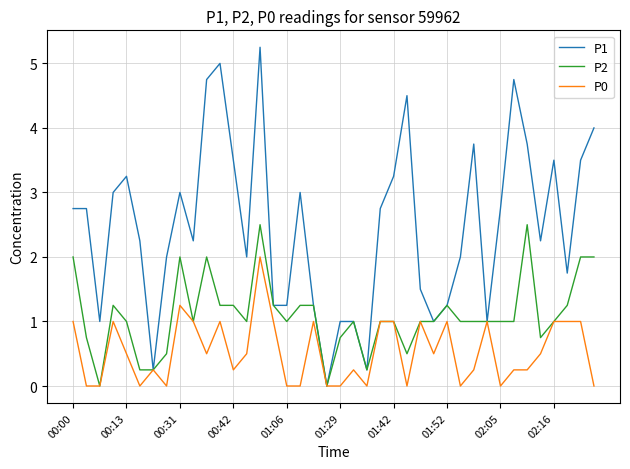

List the series in order of their overall mean, lowest first.

P0, P2, P1